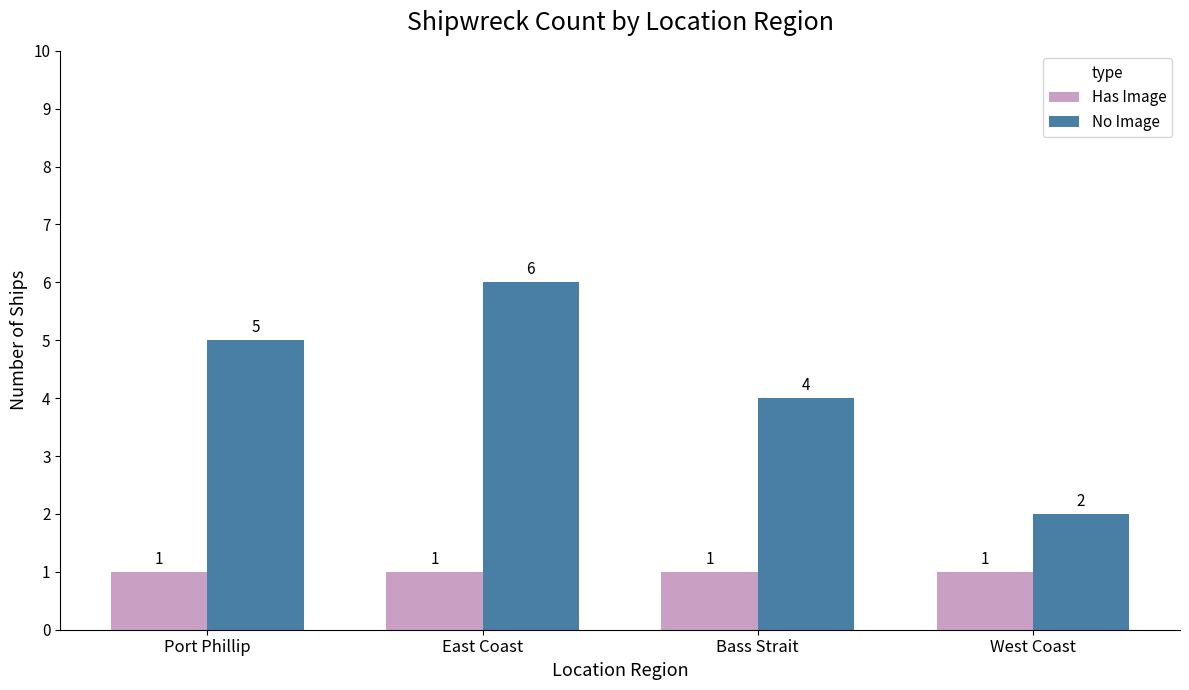

What is the minimum value for No Image?

2